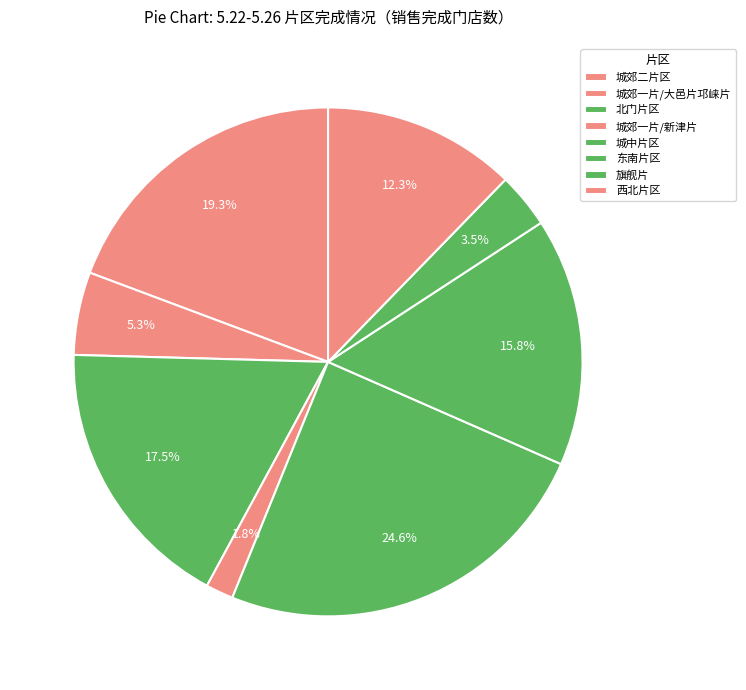

Which slice is the smallest?

城郊一片/新津片